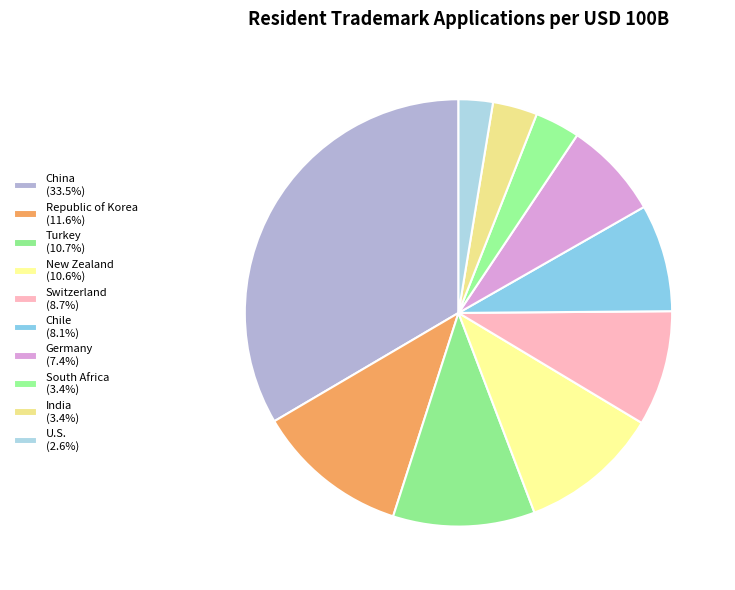

Which category has the biggest portion of the pie?

China